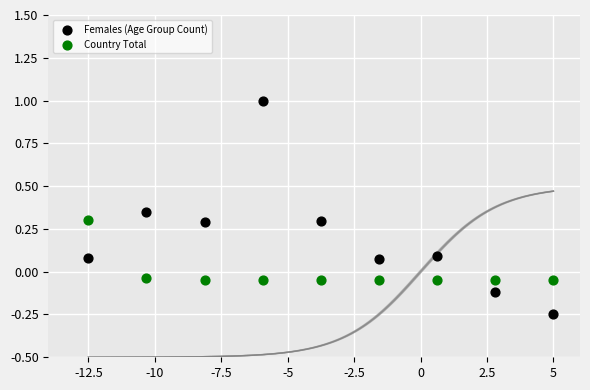

Which series has the largest Y range (max minus min)?

Females (Age Group Count)